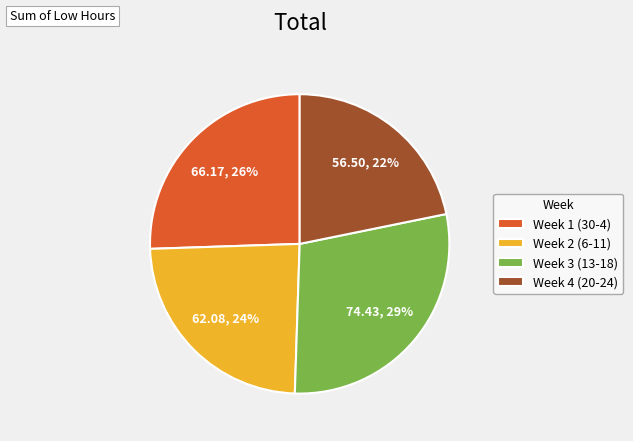

Is there any slice that represents more than half of the pie?

No